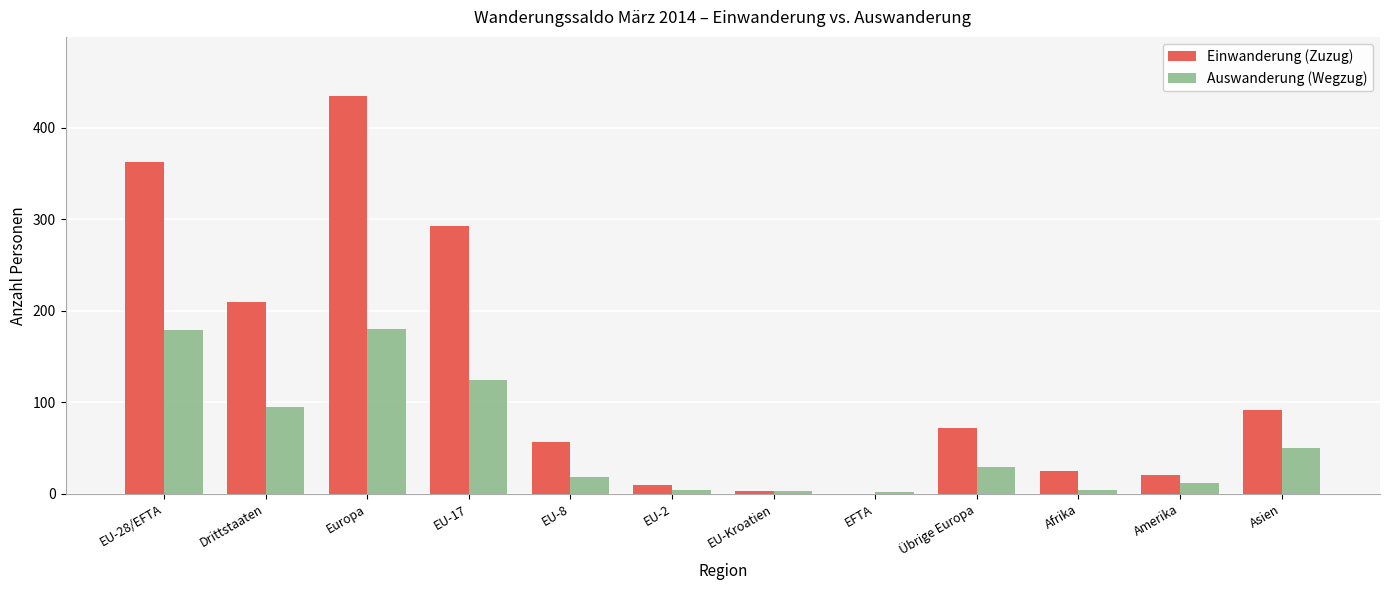

The Einwanderung (Zuzug) series shows 0 at EFTA. True or false?

True